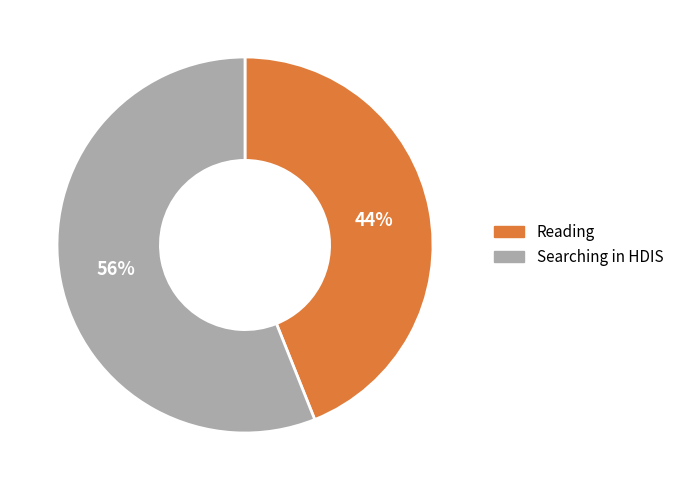

To the nearest percent, what is the difference between the largest and smallest slice percentages?

12%